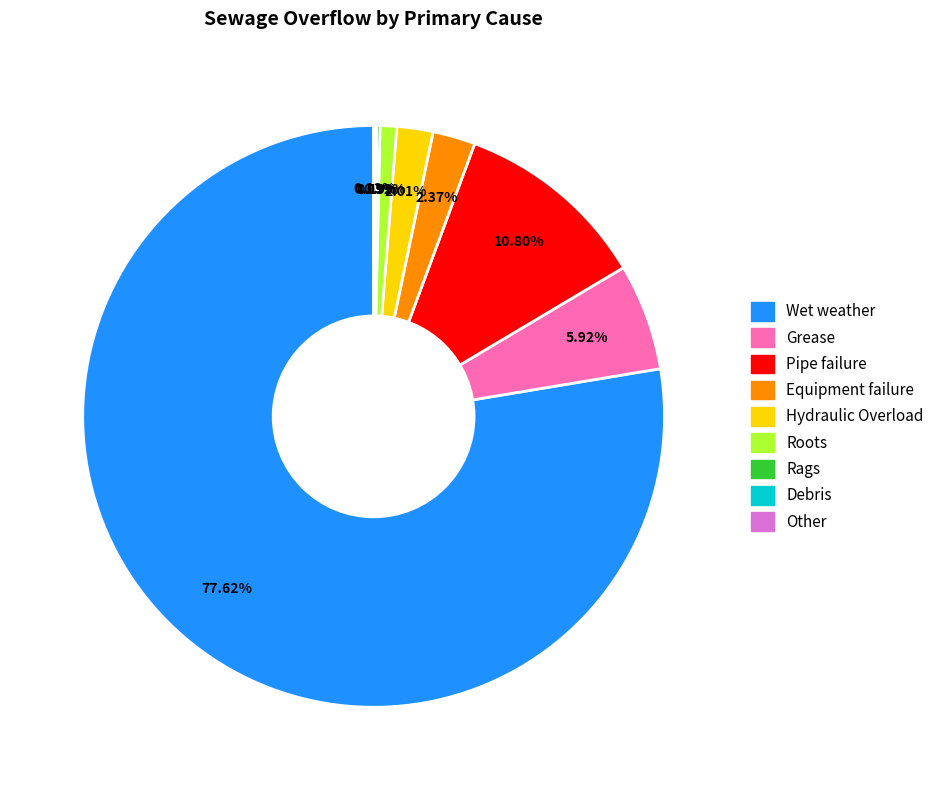

To the nearest percent, what is the average slice percentage?

11%